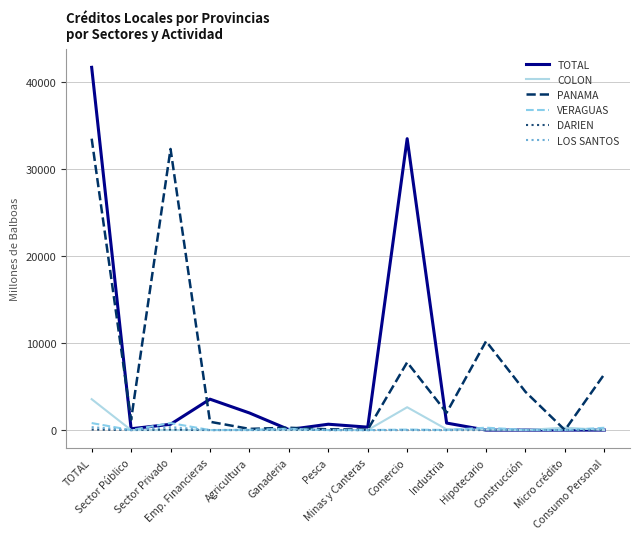

List the series in order of their peak value, lowest first.

DARIEN, LOS SANTOS, VERAGUAS, COLON, PANAMA, TOTAL